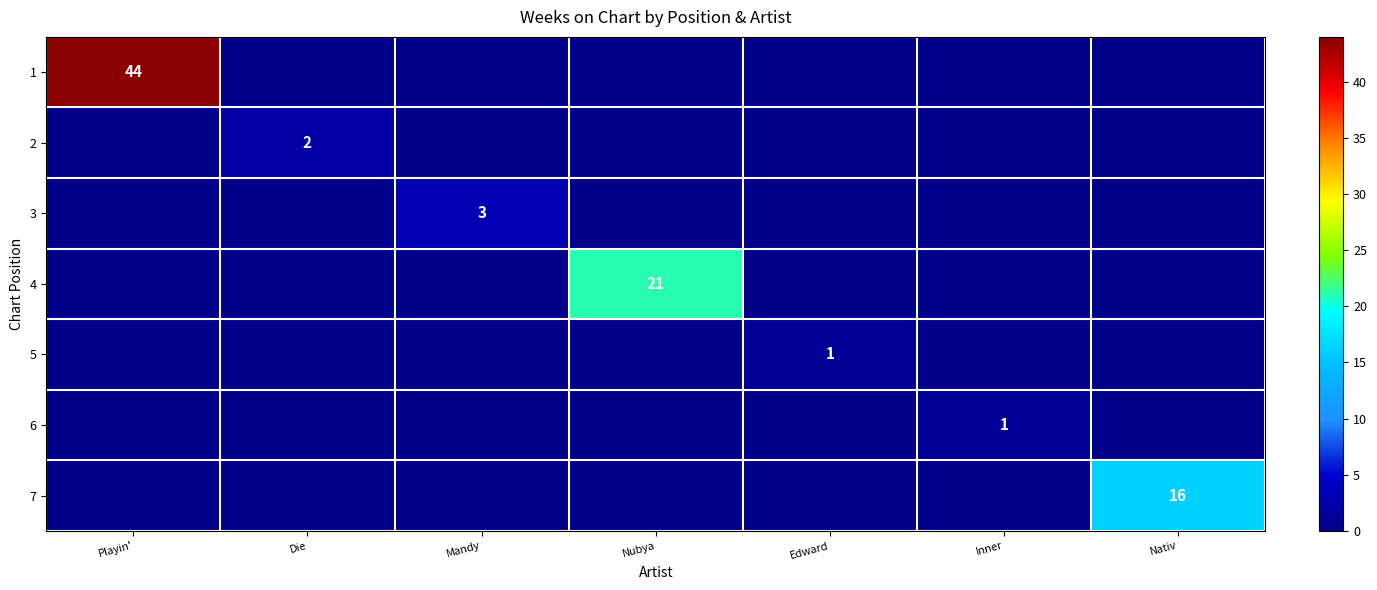

What is the maximum value shown in the chart?

44